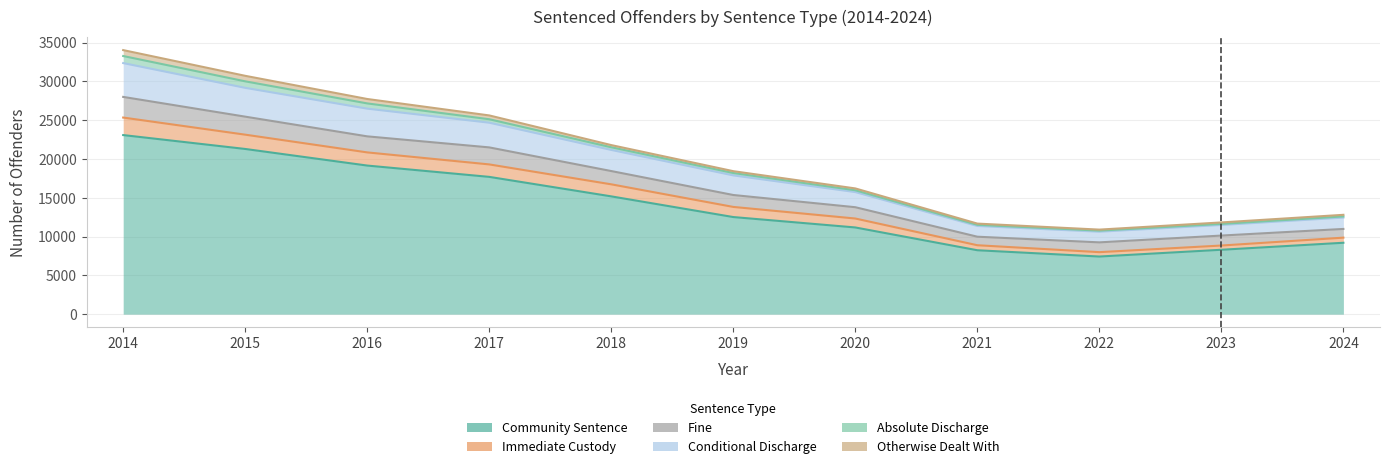

At which category does Fine reach its first local valley?

2022